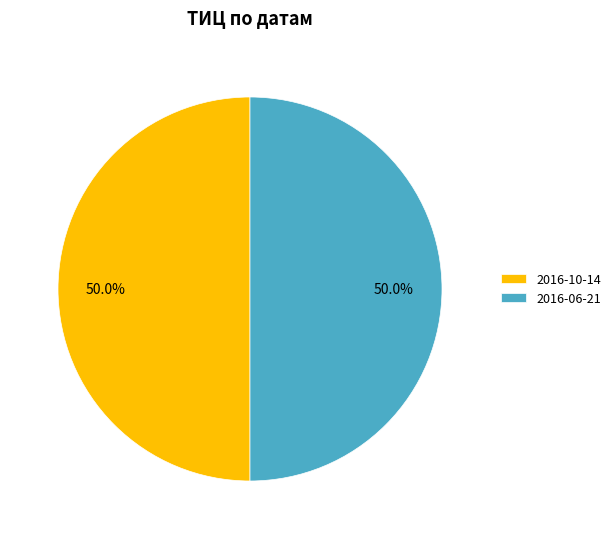

Do 2016-10-14 and 2016-06-21 together represent more than half of the pie?

Yes